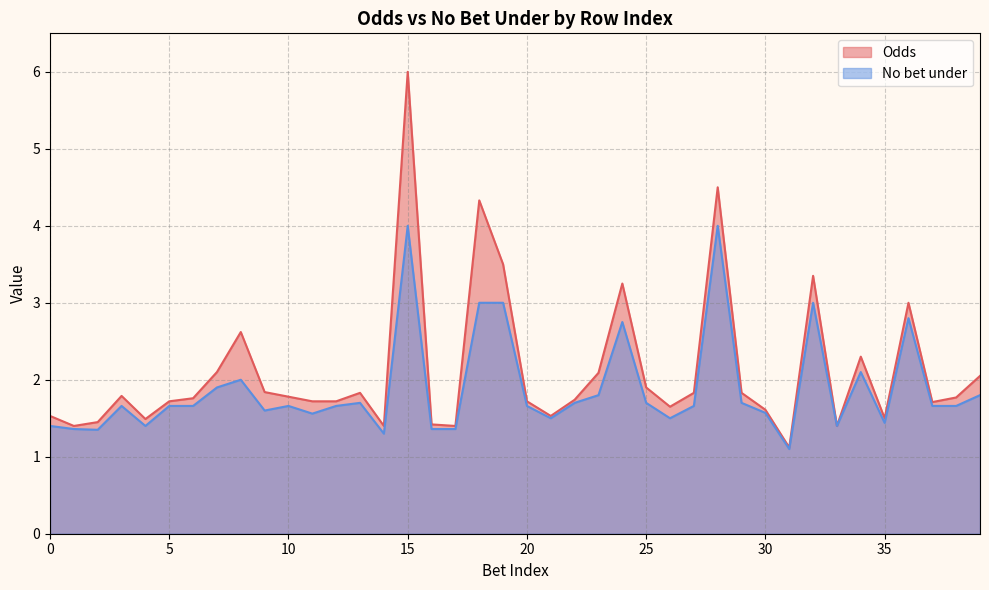

Rank the series by their average value, from lowest to highest.

No bet under, Odds